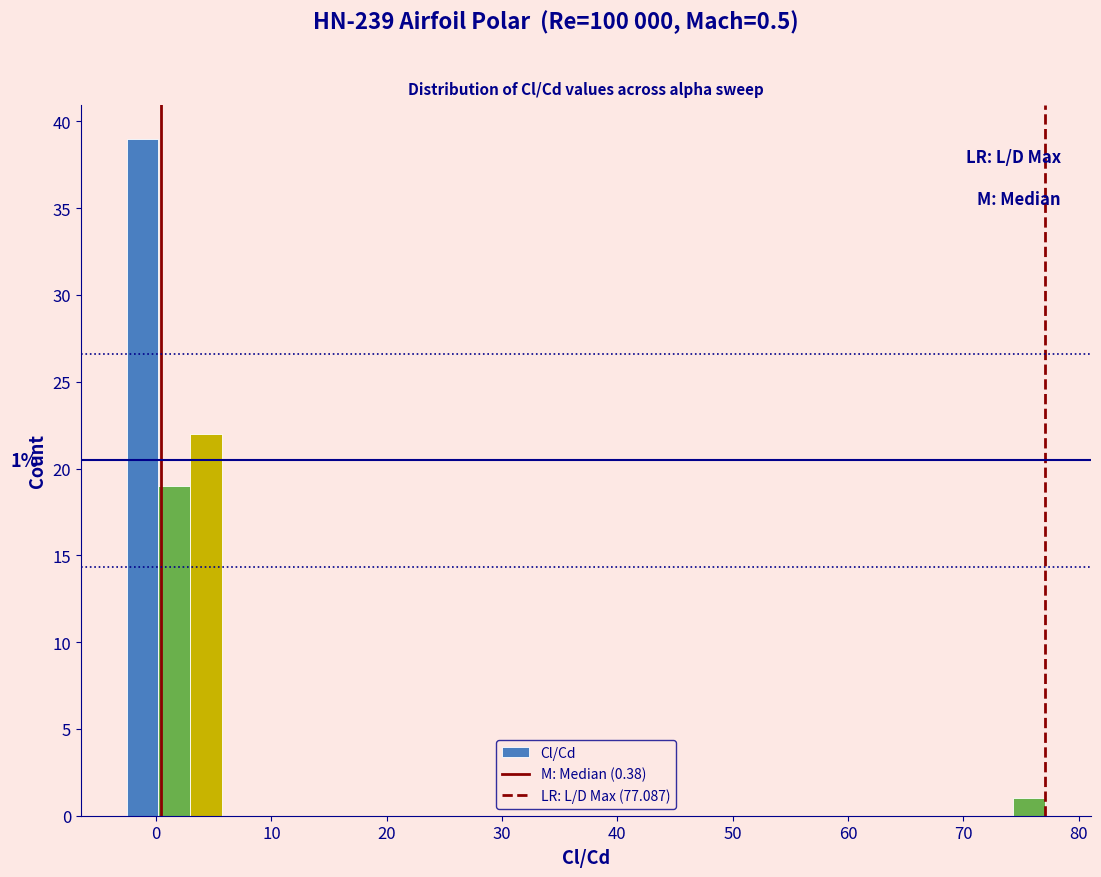

Around what value on the x-axis is the tallest bar? Give the approximate position of its centre, as read against the axis.

-1